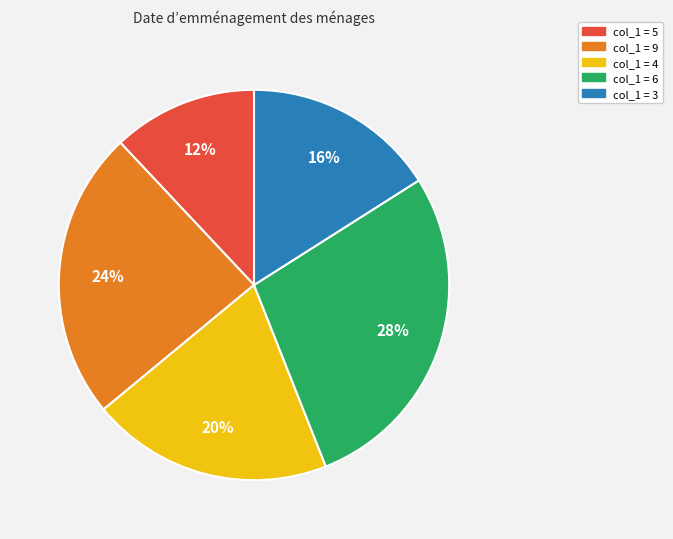

To the nearest percent, what is the difference between the largest and smallest slice percentages?

16%